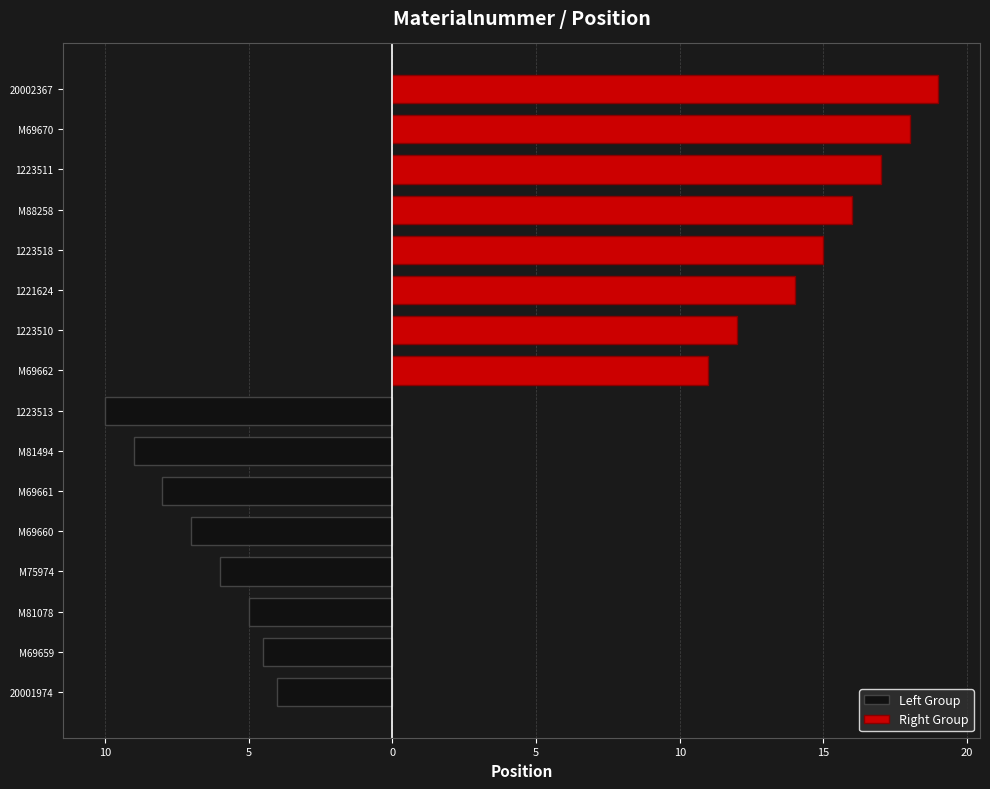

What is the minimum value for Right Group?

11.0